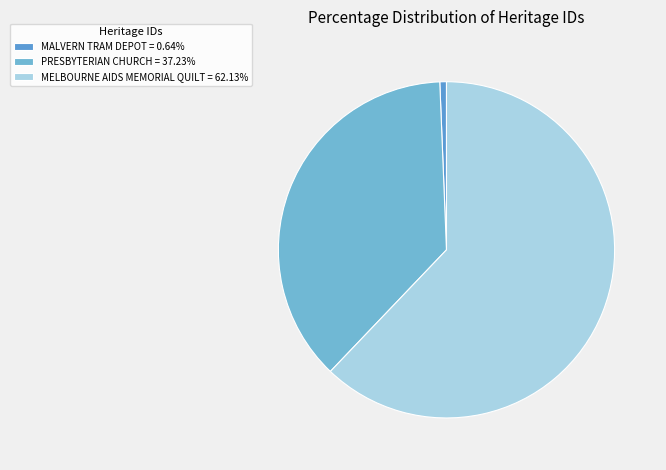

What is the majority slice?

MELBOURNE AIDS MEMORIAL QUILT